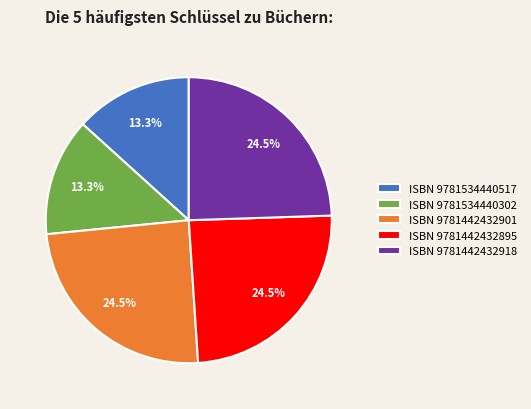

How many segments does this pie chart have?

5